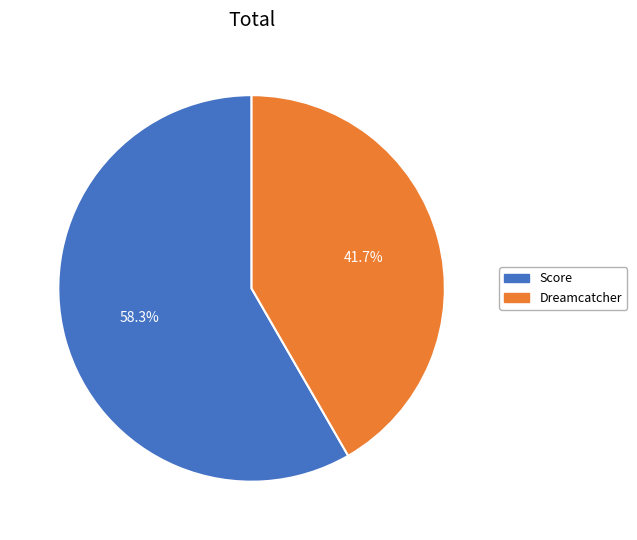

Which category accounts for the majority?

Score